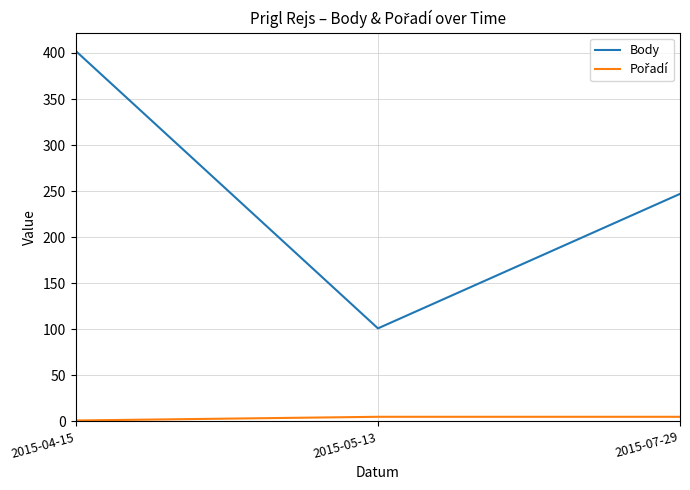

Does the chart have visible grid lines?

Yes